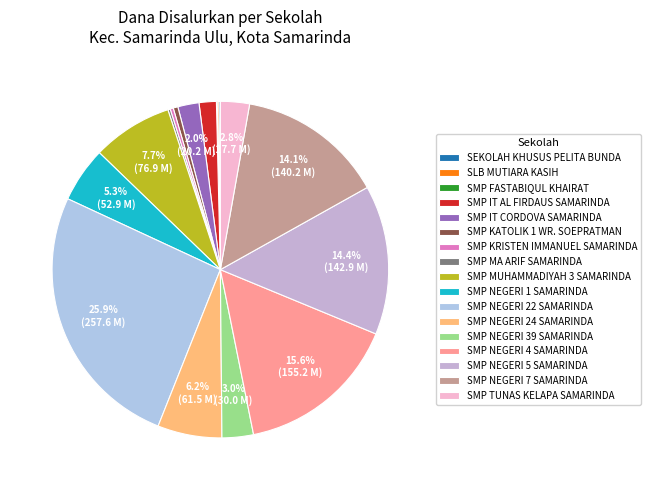

How many slices are in this pie chart?

17